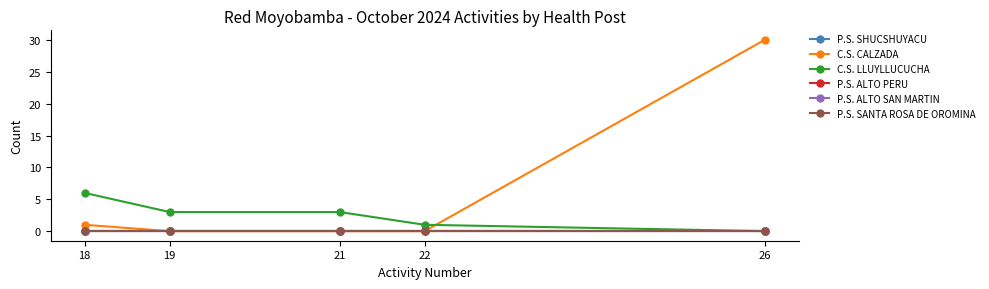

Does the chart have visible grid lines?

No